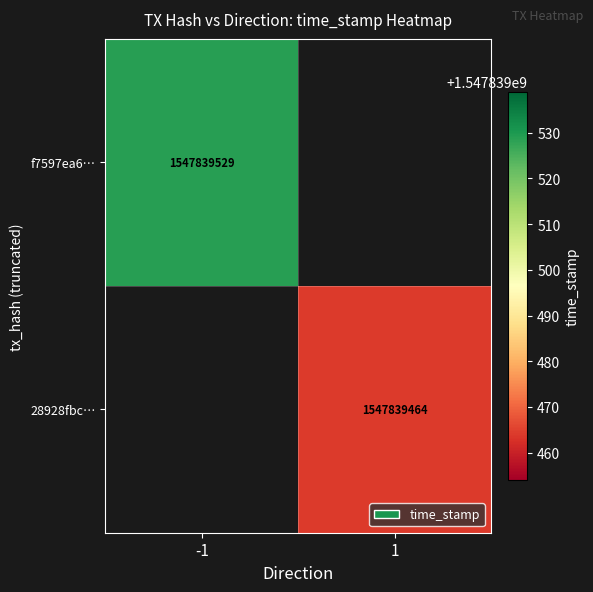

The value of f7597ea6e3b8430189b20a0fcafa50316fc14b8 at time_stamp is 2699352158. True or false?

False